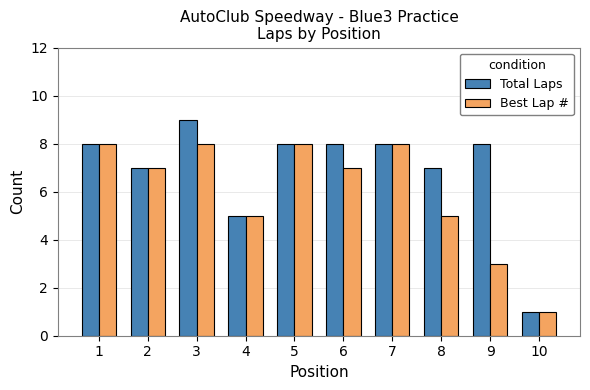

Is it true that Total Laps equals 13 at 1?

False